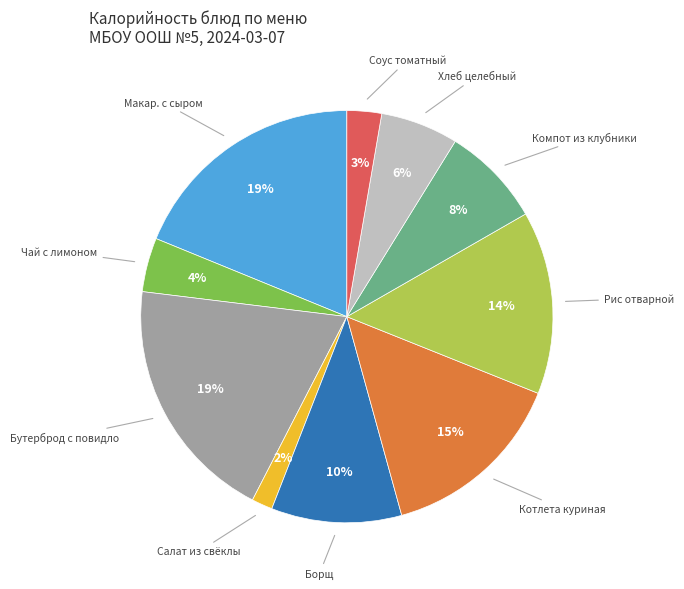

To the nearest percent, what is the average slice percentage?

10%